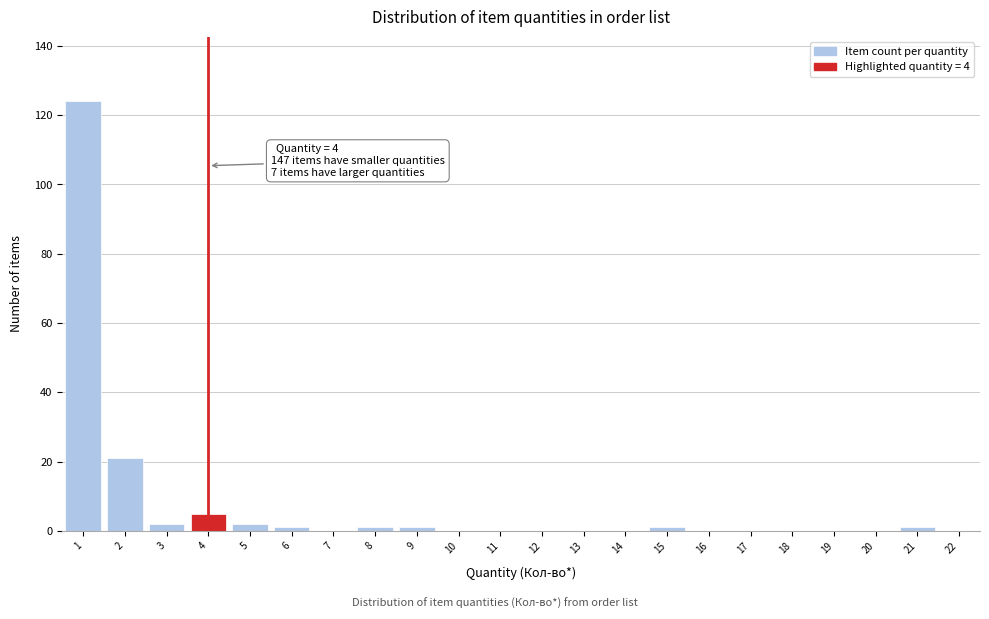

Reading left to right, transcribe all the data shown in this chart.

1=124	2=21	3=2	4=5	5=2	6=1	7=0	8=1	9=1	10=0	11=0	12=0	13=0	14=0	15=1	16=0	17=0	18=0	19=0	20=0	21=1	22=0